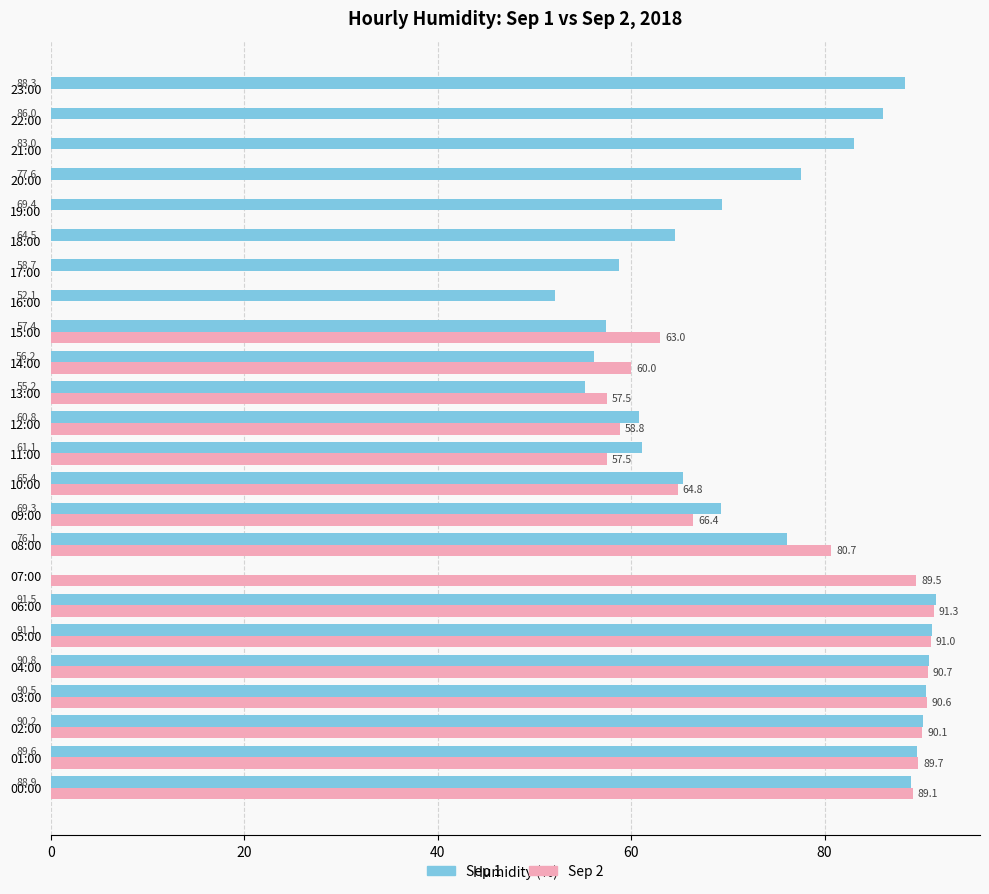

Is it true that Sep 1 equals 55.2 at 13:00?

True